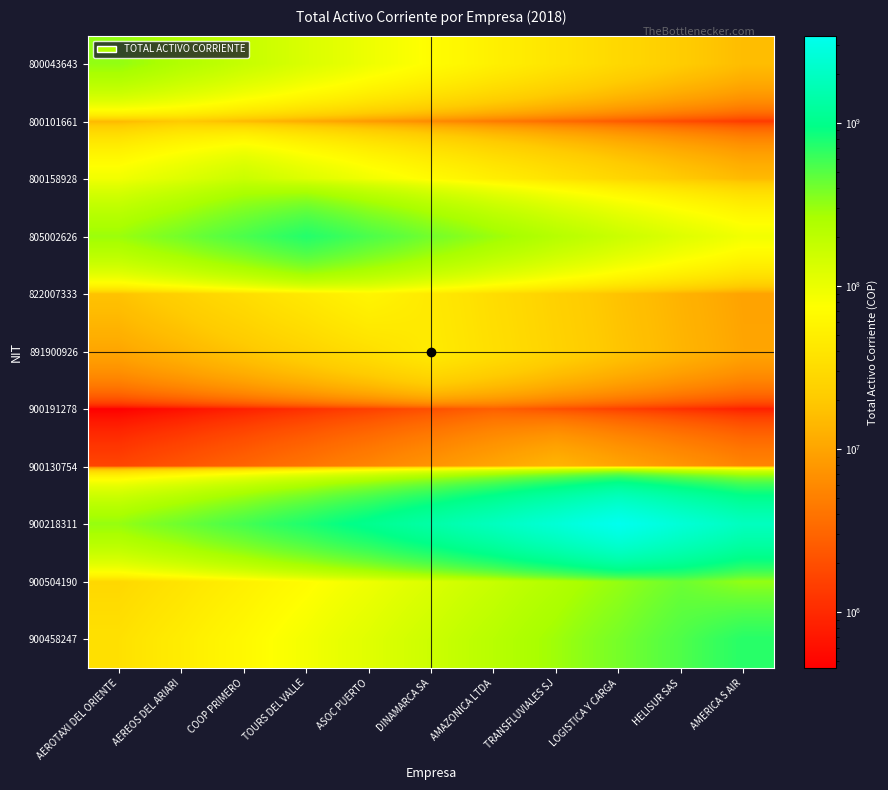

What is the total value across all series at HELISUR SAS?

3695364089.6